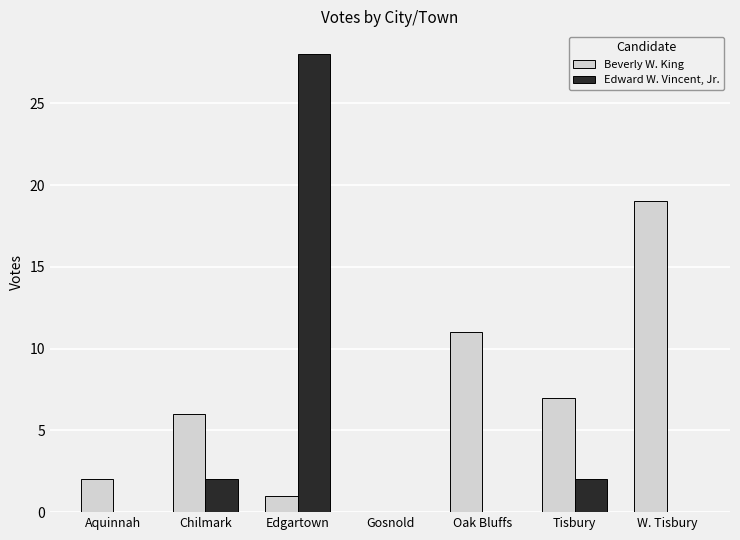

Reading left to right, extract all data points from this chart.

Beverly W. King: 2	6	1	0	11	7	19
Edward W. Vincent, Jr.: 0	2	28	0	0	2	0